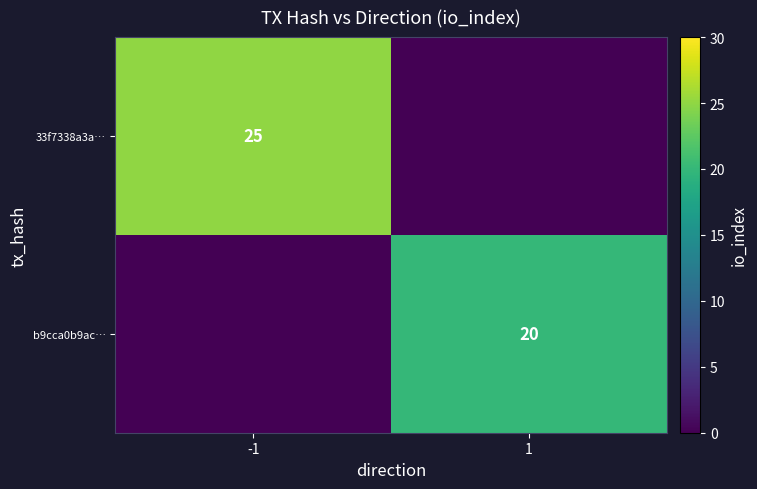

Is the value of b9cca0b9ac… at 1 greater than the value of 33f7338a3a… at -1?

No